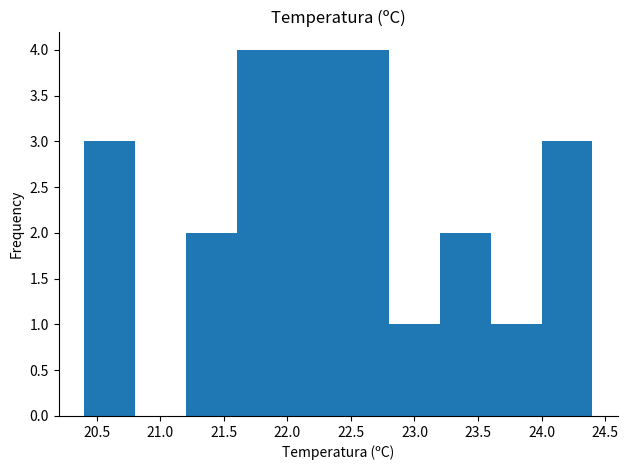

What is the height of the bar covering 21.6 to 22.0 on the x-axis? The values are not printed on the chart, so give them approximately, as read against the axis.

4